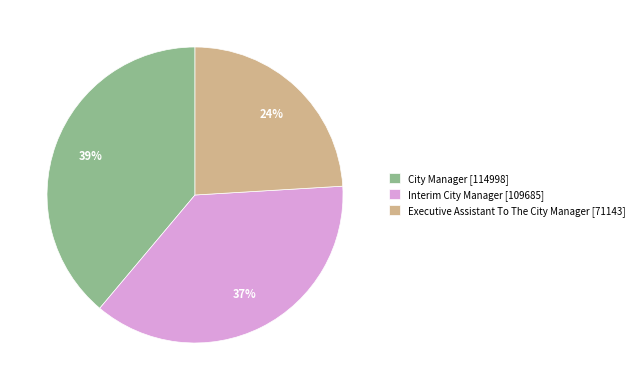

Between Executive Assistant To The City Manager and City Manager, which is larger?

City Manager